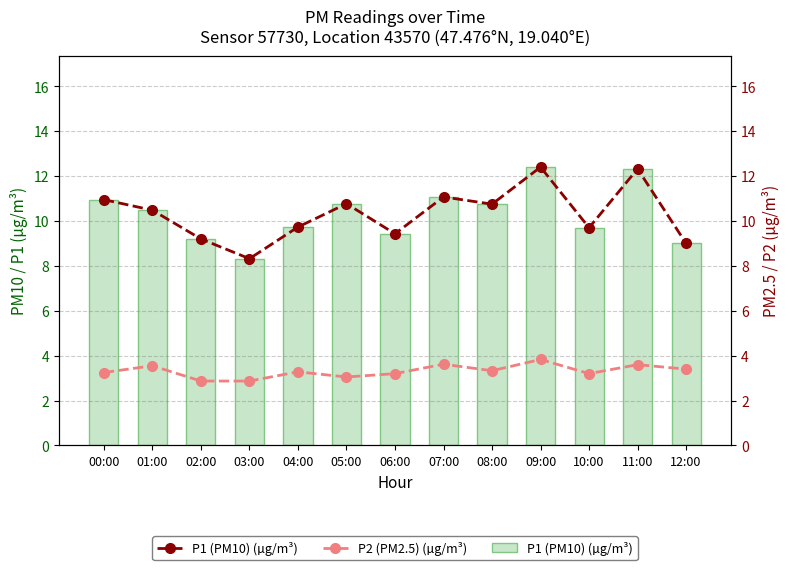

What is the minimum value shown in the chart?

2.9